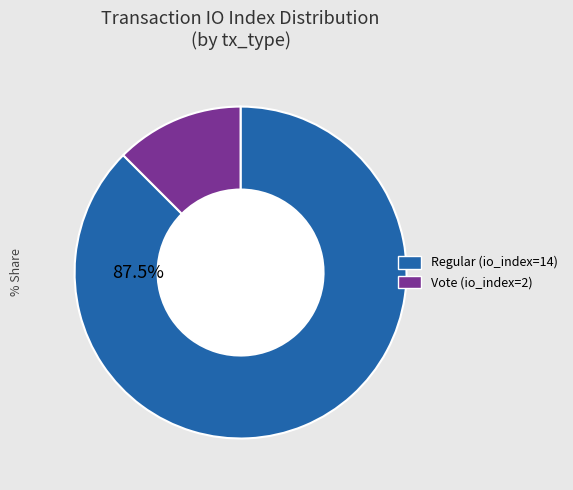

Is there any slice that represents more than half of the pie?

Yes